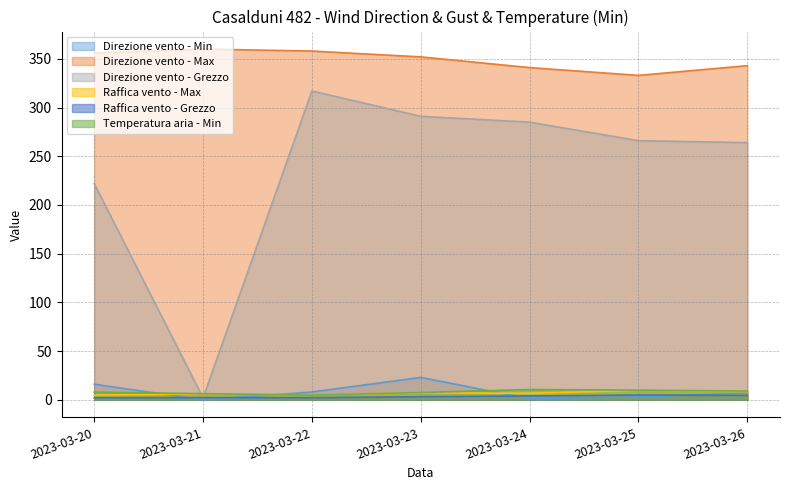

Reading right to left, extract all data points from this chart.

Direzione vento - Min: 2023-03-26=7.0	2023-03-25=3.0	2023-03-24=1.0	2023-03-23=23.0	2023-03-22=8.0	2023-03-21=0.0	2023-03-20=16.0
Direzione vento - Max: 2023-03-26=343.0	2023-03-25=333.0	2023-03-24=341.0	2023-03-23=352.0	2023-03-22=358.0	2023-03-21=360.0	2023-03-20=356.0
Direzione vento - Grezzo: 2023-03-26=264.0	2023-03-25=266.0	2023-03-24=285.0	2023-03-23=291.0	2023-03-22=317.0	2023-03-21=2.0	2023-03-20=222.0
Raffica vento - Max: 2023-03-26=8.5	2023-03-25=9.8	2023-03-24=6.7	2023-03-23=7.2	2023-03-22=5.1	2023-03-21=6.1	2023-03-20=4.9
Raffica vento - Grezzo: 2023-03-26=4.6	2023-03-25=4.9	2023-03-24=4.0	2023-03-23=3.2	2023-03-22=2.2	2023-03-21=2.3	2023-03-20=2.1
Temperatura aria - Min: 2023-03-26=9.0	2023-03-25=9.9	2023-03-24=10.6	2023-03-23=7.5	2023-03-22=4.9	2023-03-21=6.3	2023-03-20=7.9